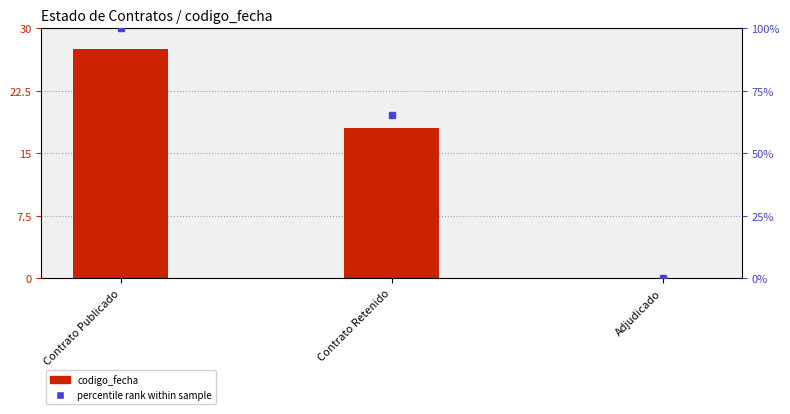

Between Contrato Publicado and Adjudicado, which series saw the biggest shift?

percentile rank within sample